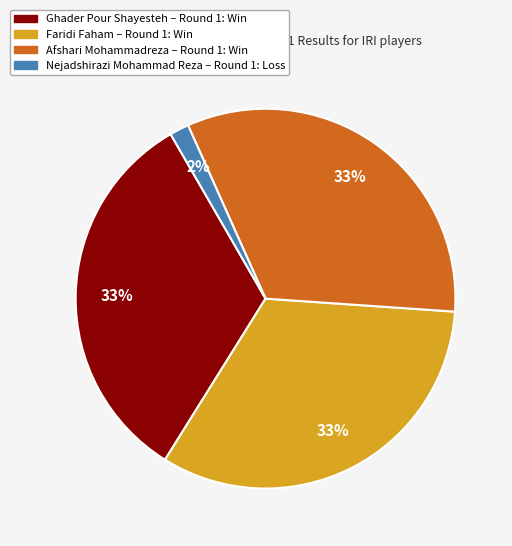

Is there a majority slice in this chart?

No